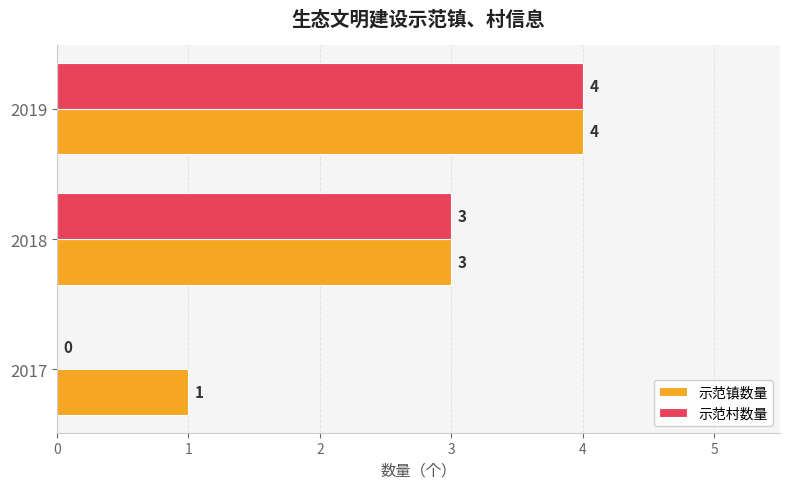

What is the total value across all series at 2019?

8